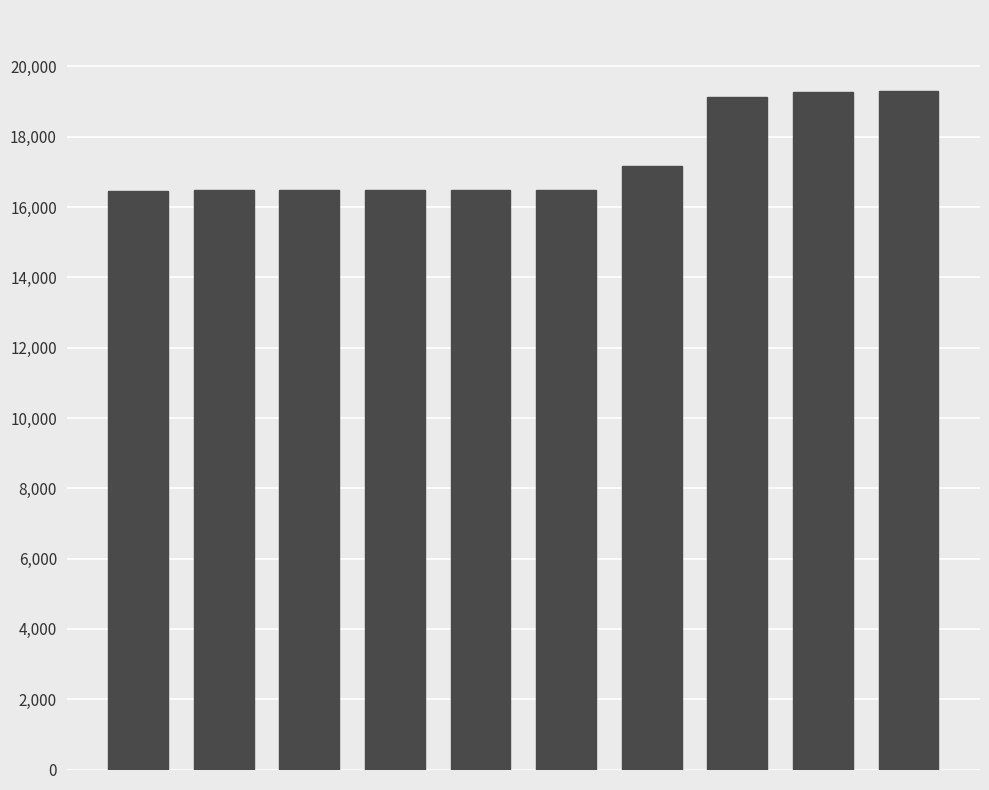

Does the chart contain stacked bars?

No